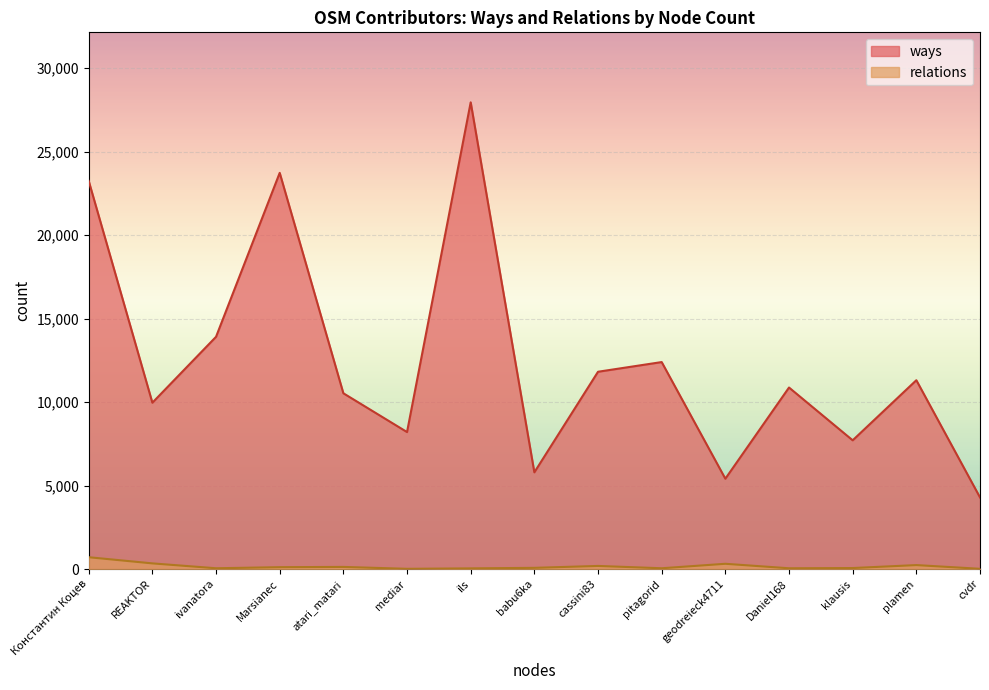

What is the sum of all relations values?

2334